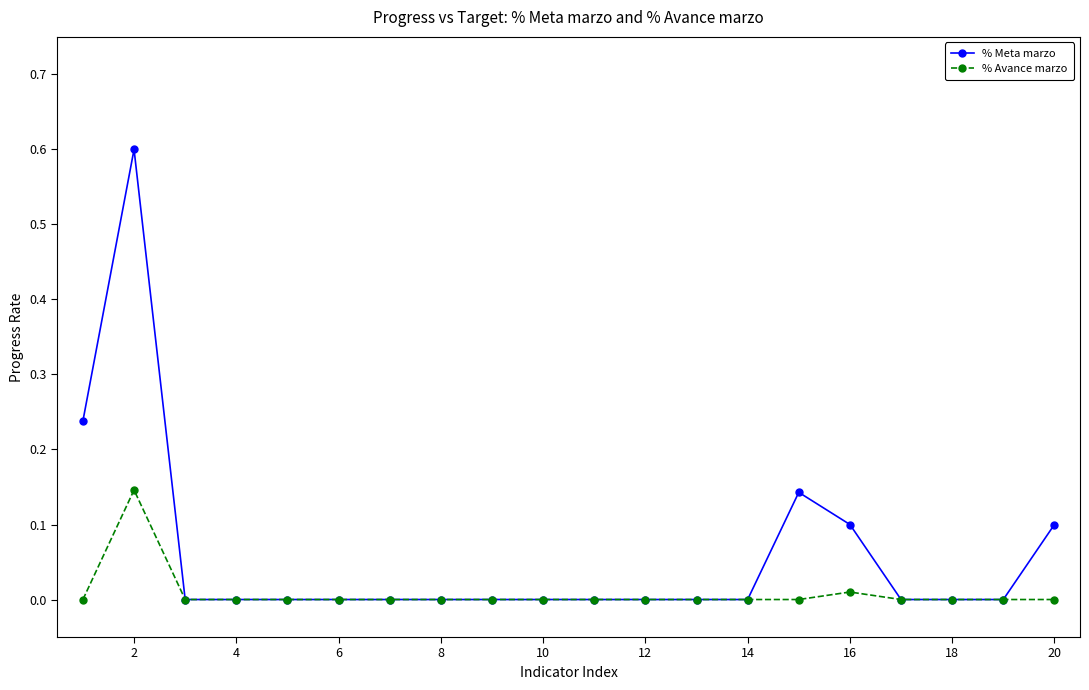

List the series in order of their peak value, highest first.

% Meta marzo, % Avance marzo